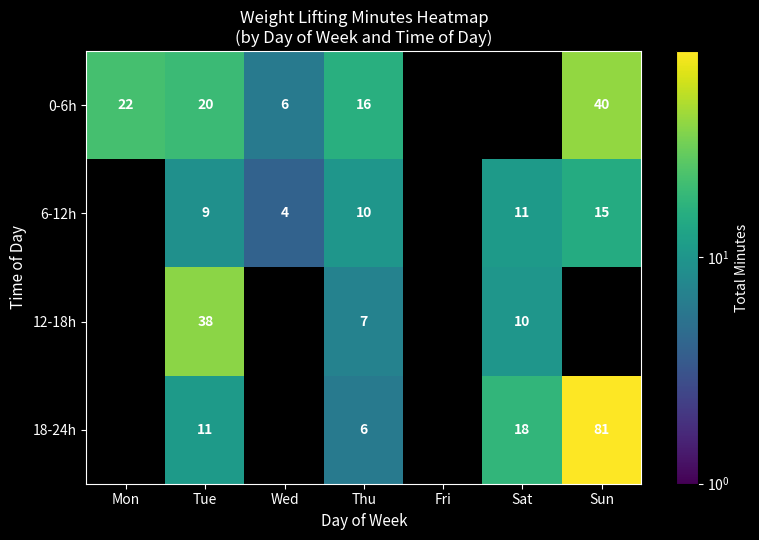

What is the difference between the 6-12h values at Sun and Thu?

5